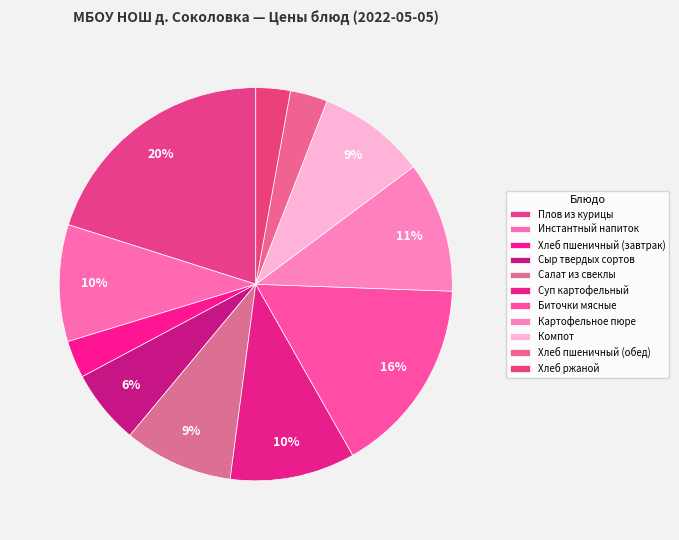

Count the number of slices in the pie.

11